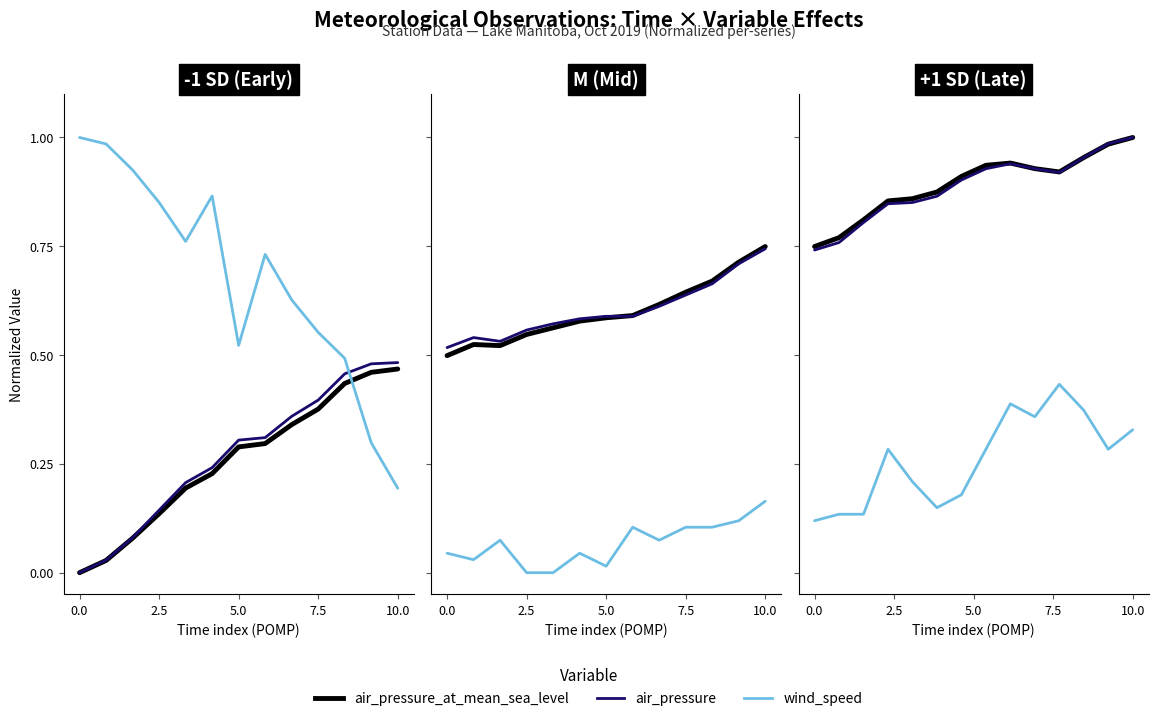

True or false: wind_speed has more than 0 points higher than both neighbors.

True